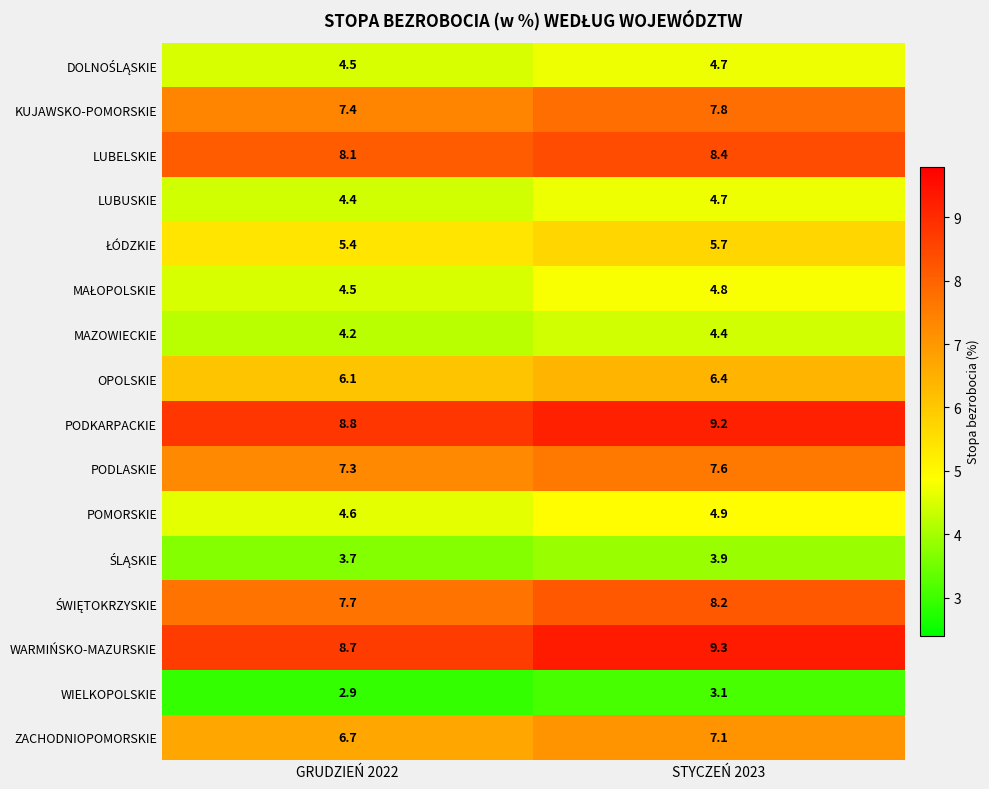

True or false: WIELKOPOLSKIE has a value of 2.9 at GRUDZIEŃ 2022.

True